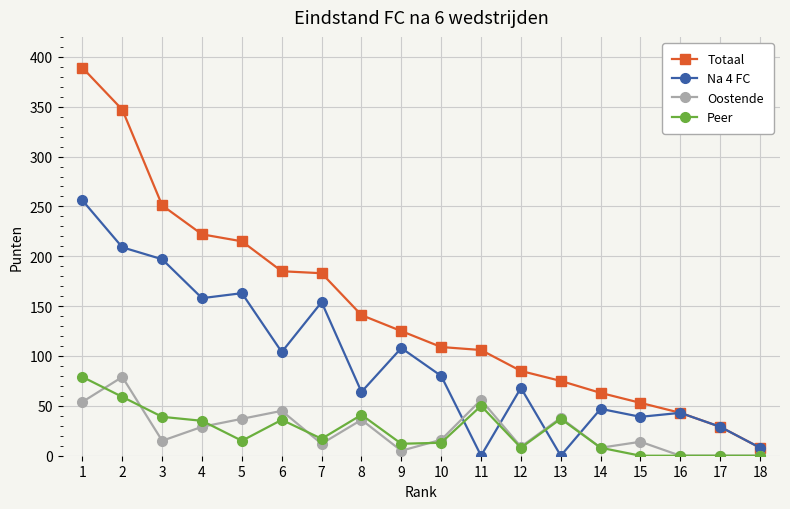

True or false: Na 4 FC and Peer intersect in this chart.

True